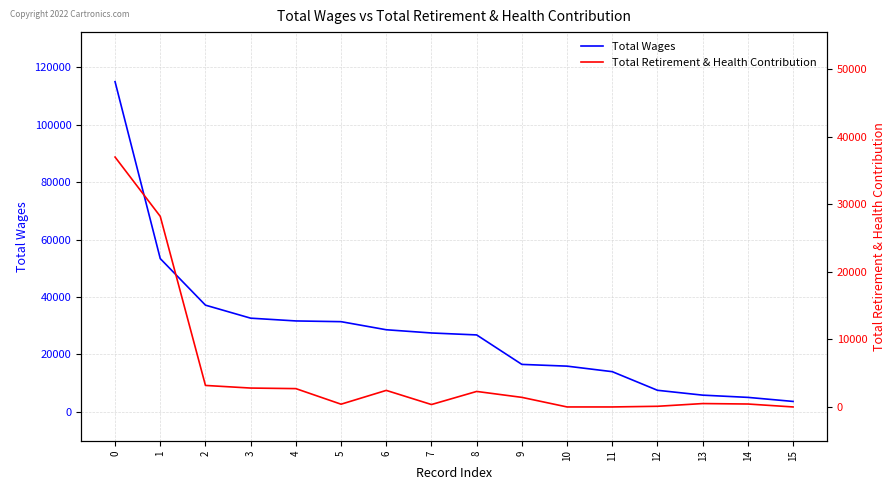

What are all the series names shown in the legend?

Total Wages, Total Retirement & Health Contribution